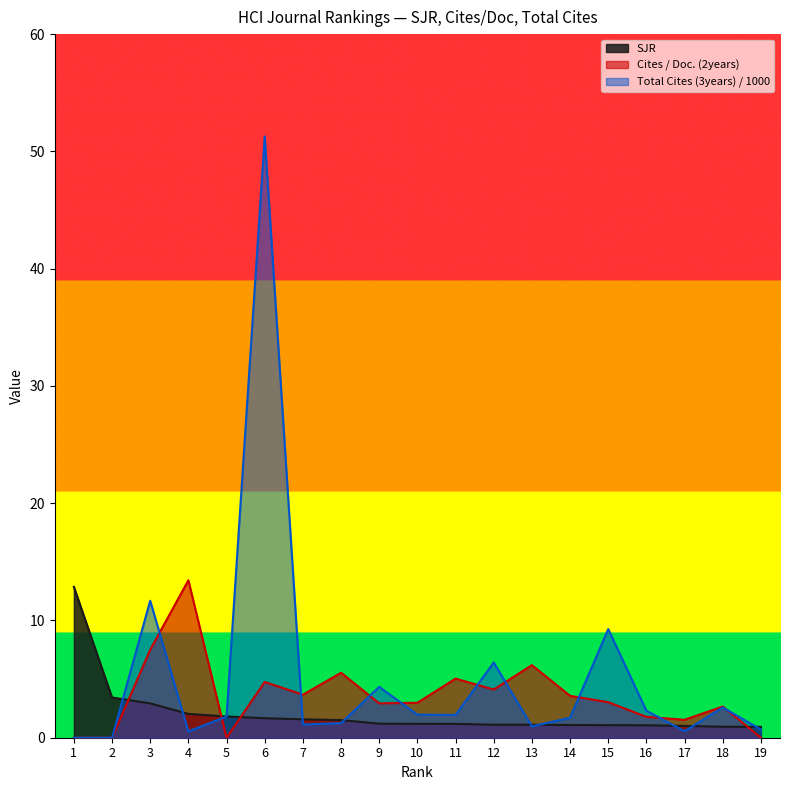

What is the difference between the second highest and second lowest values in the SJR series?

2.5